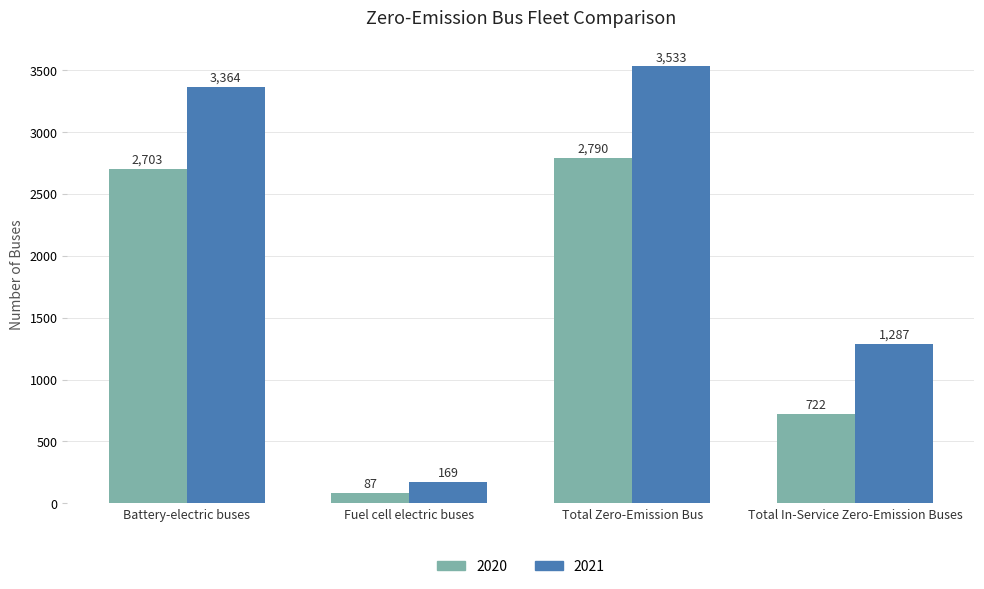

Which category has the highest value in the 2021 series?

Total Zero-Emission Bus